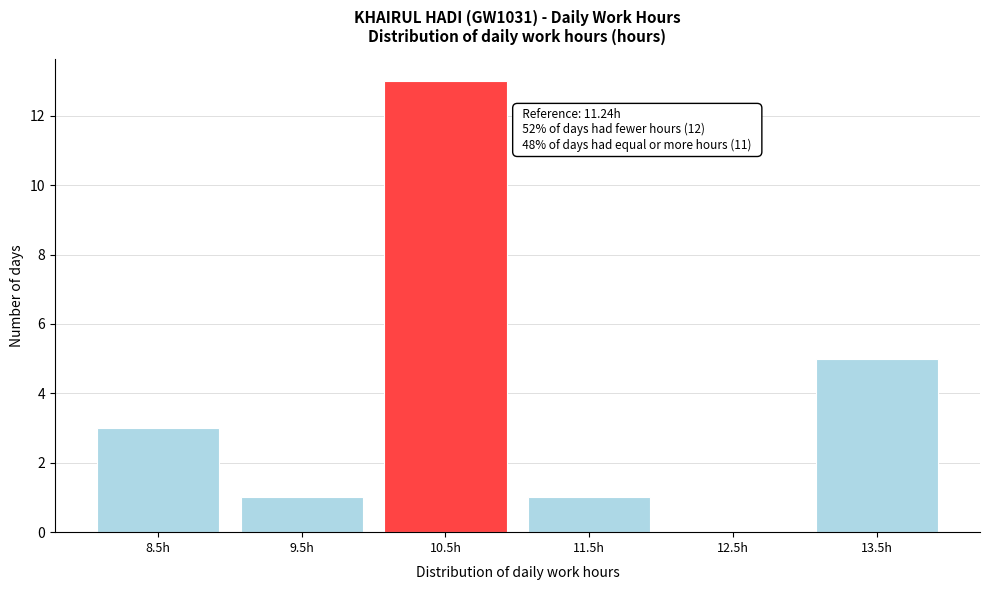

Reading right to left, list all the values displayed in this chart.

13.5h=5	12.5h=0	11.5h=1	10.5h=13	9.5h=1	8.5h=3